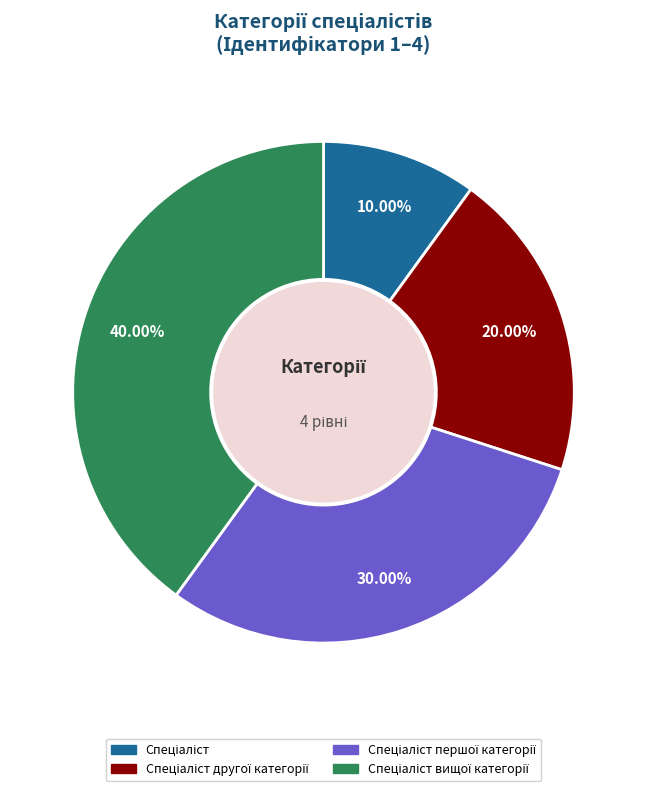

How many slices are in this pie chart?

4